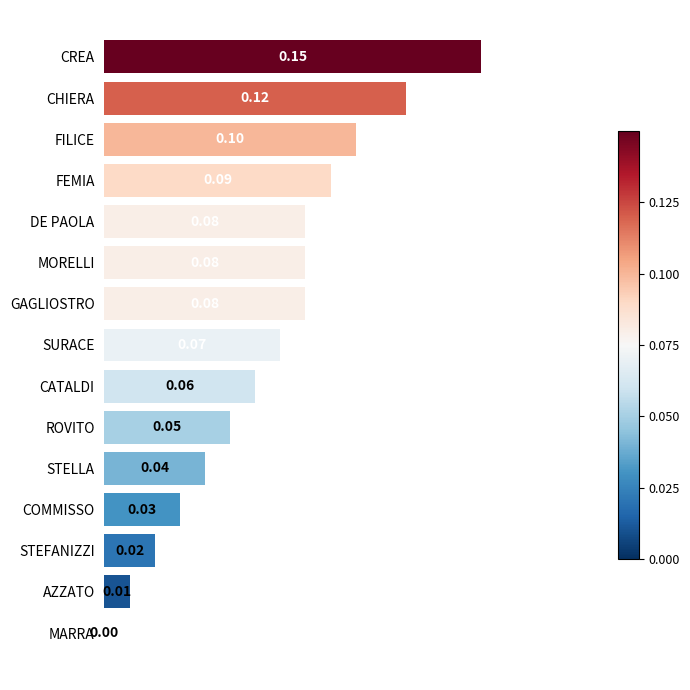

Where is the data nearest to the value 0?

MARRA